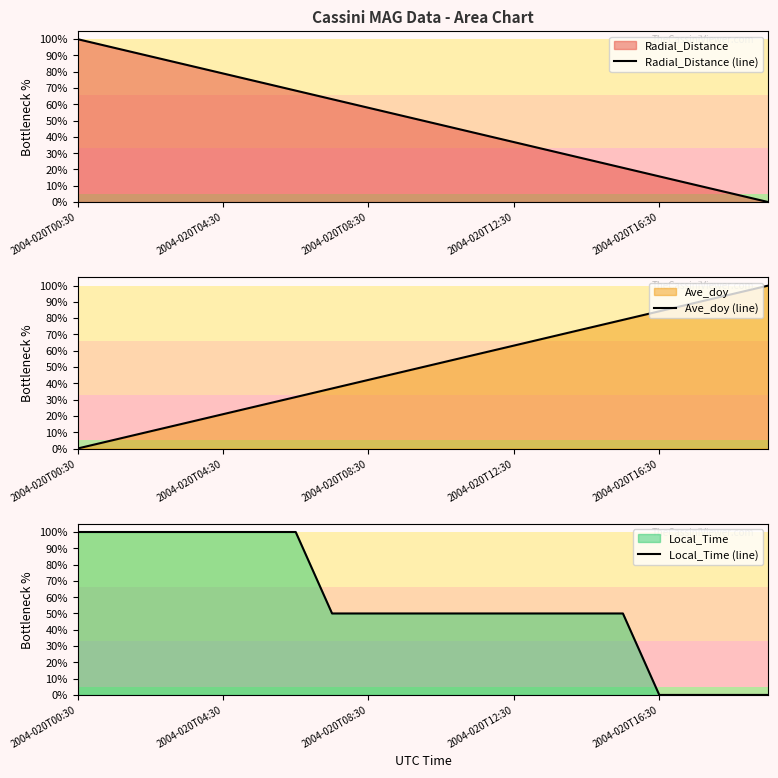

What is the average value of the Local_Time (line) series?

57.5